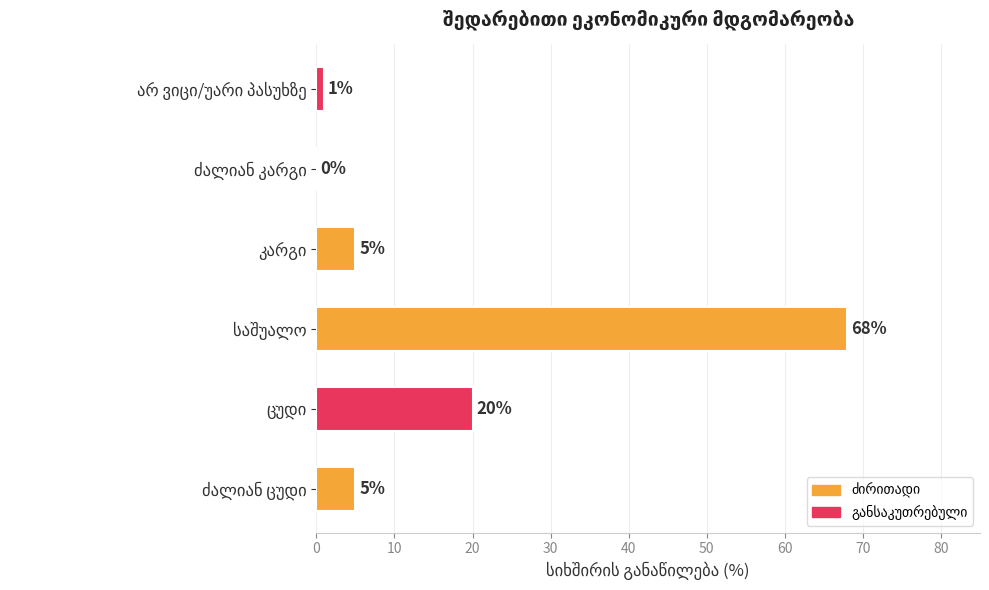

What is the greatest value displayed?

68